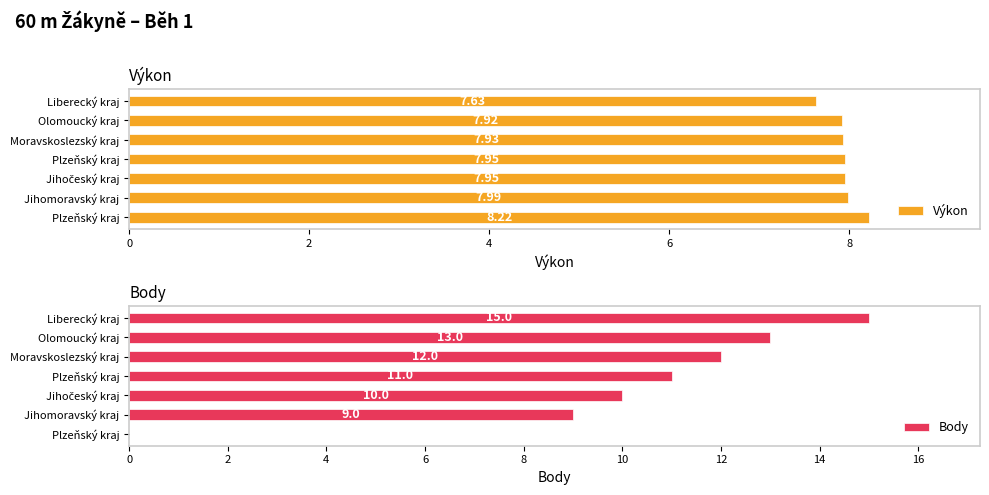

Rank the categories by Body value from highest to lowest.

0, 2, 4, 6, 8, 10, 6